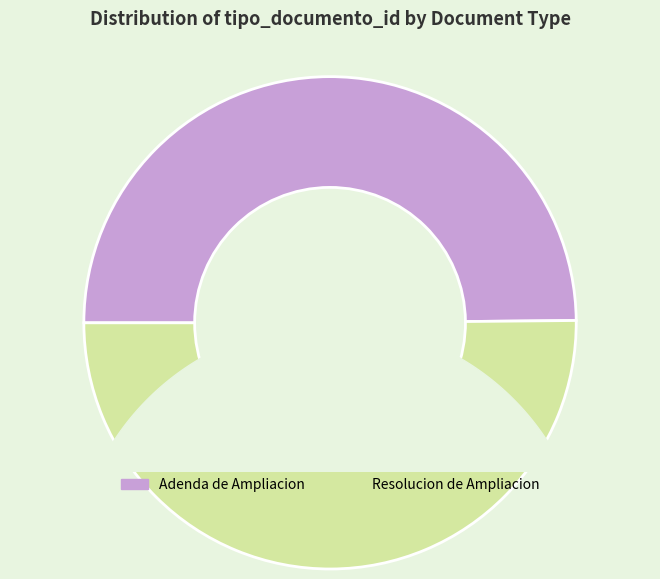

Combined, do Resolucion de Ampliacion and Adenda de Ampliacion account for over 50%?

Yes